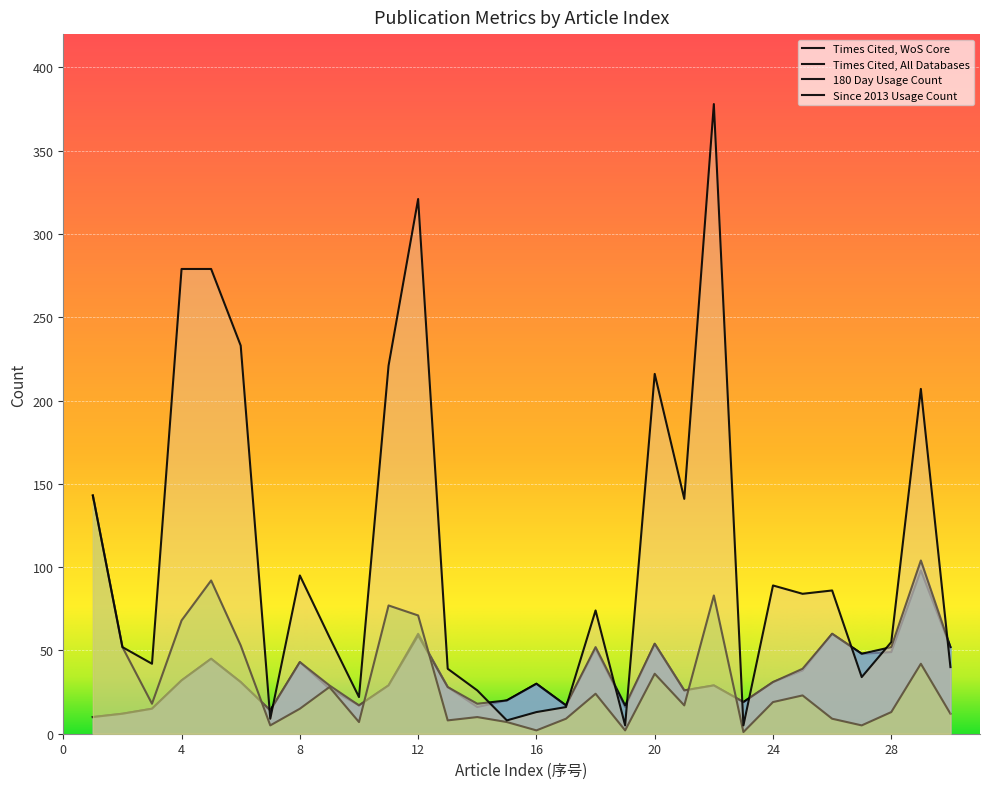

At which category does Times Cited, All Databases reach its first local valley?

7